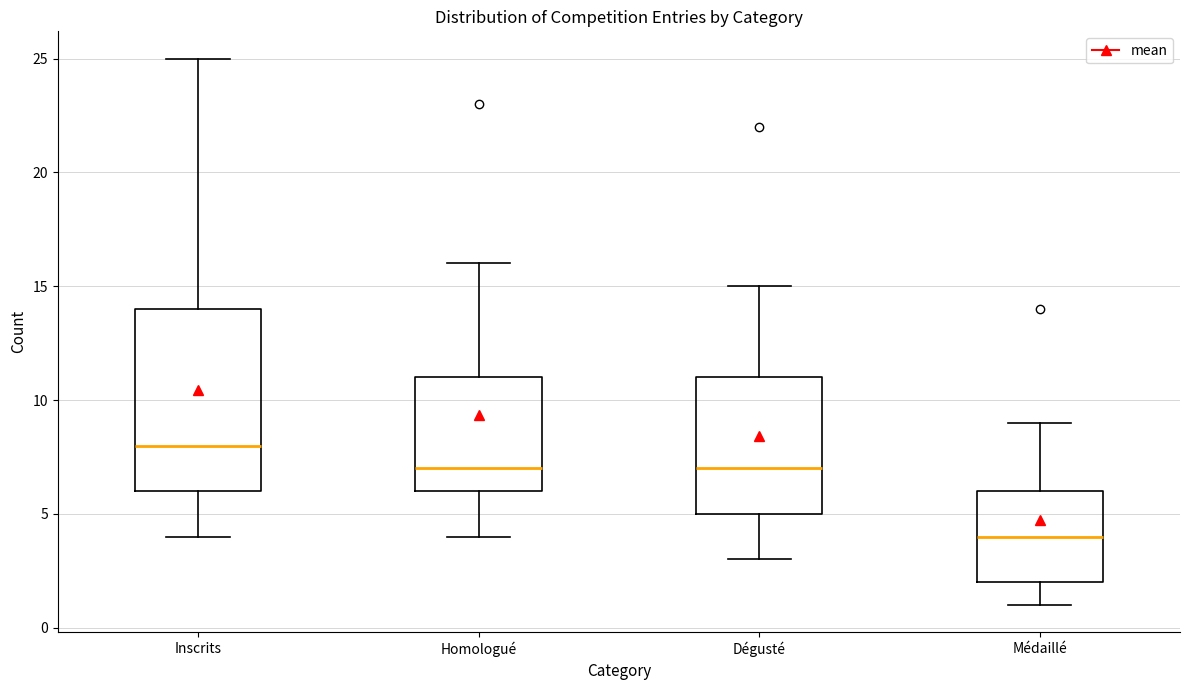

Which box's median line is the lowest?

Médaillé